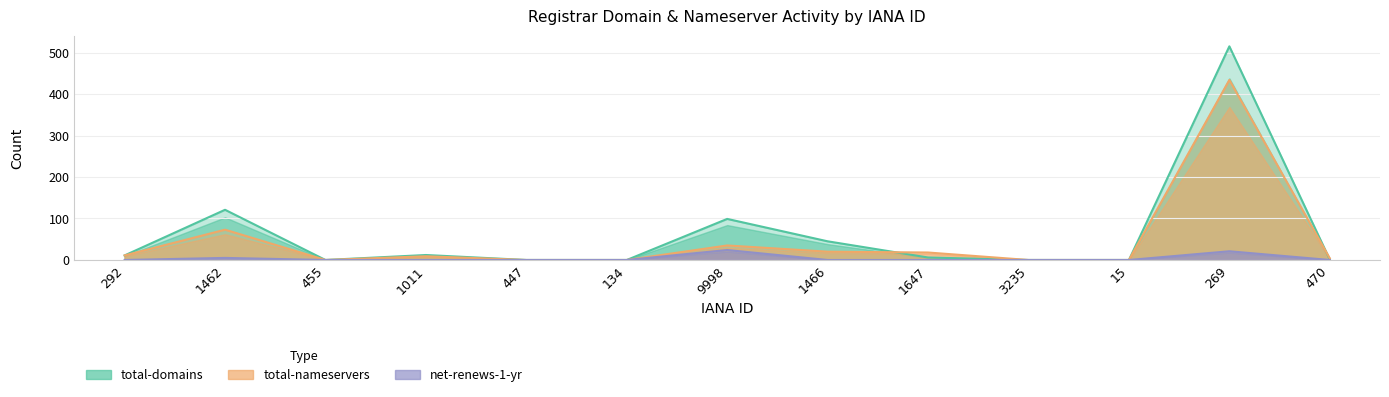

Where is net-renews-1-yr nearest to the value 12?

1462